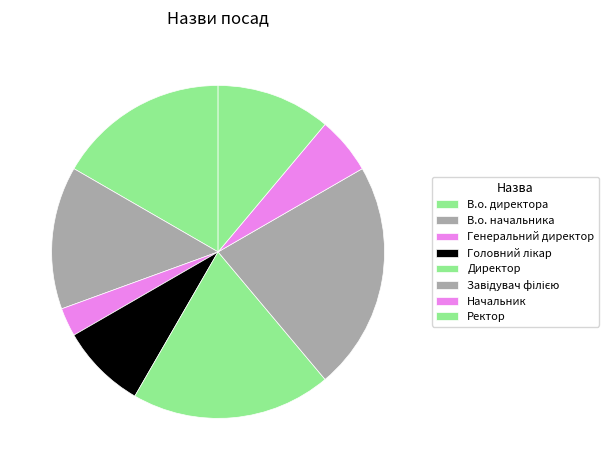

What is the ratio of the value at Завідувач філією to the value at В.о. начальника?

1.6